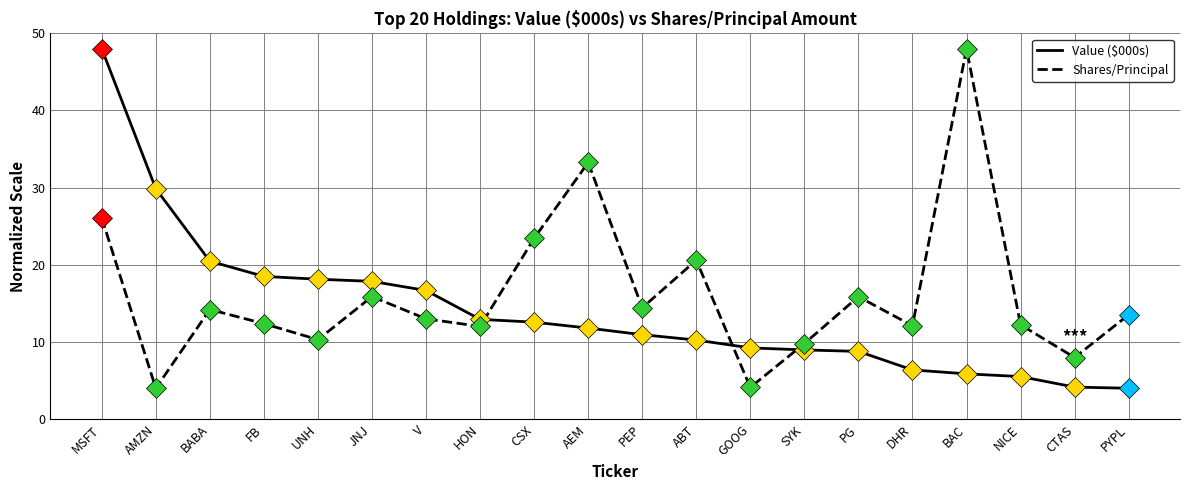

What is the minimum value for Value ($000s)?

4.0